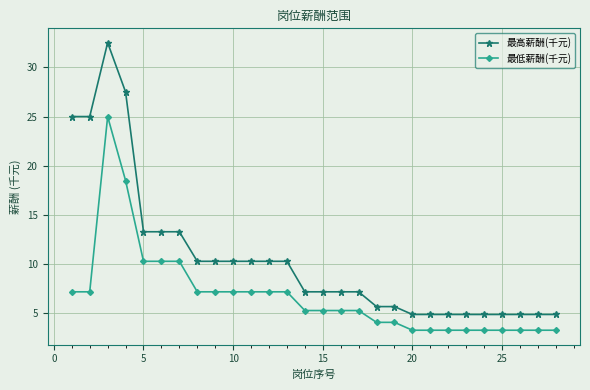

True or false: 最低薪酬(千元) and 最高薪酬(千元) cross at least once.

False